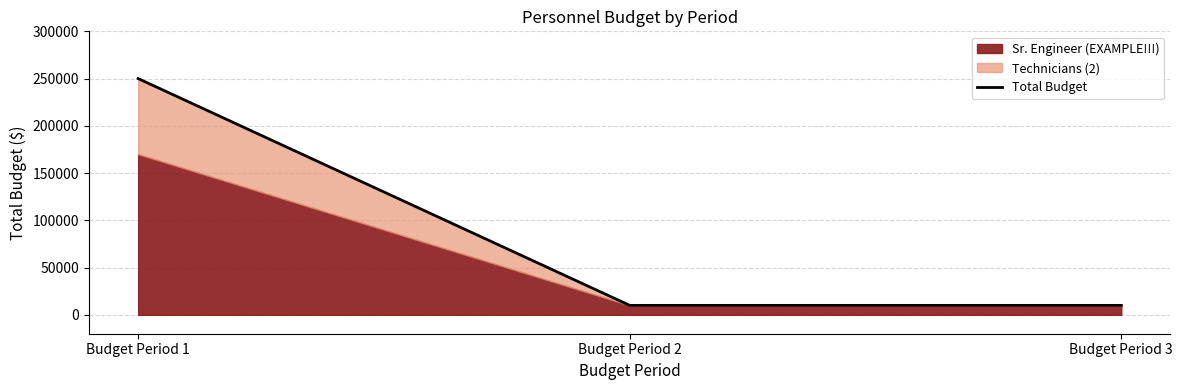

True or false: the data shows 6600 at Budget Period 3.

False